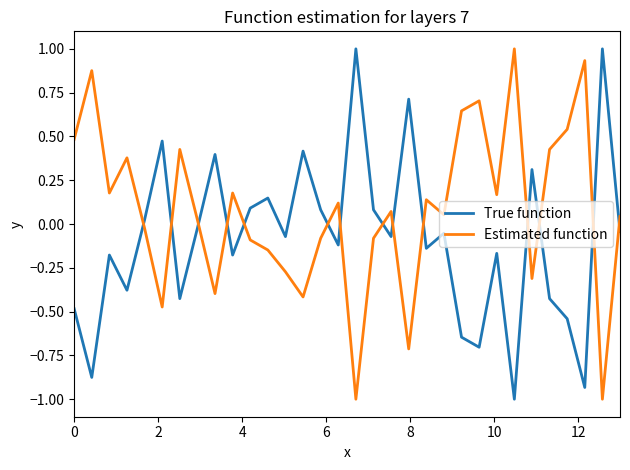

At how many categories does at least one series exceed 0?

31